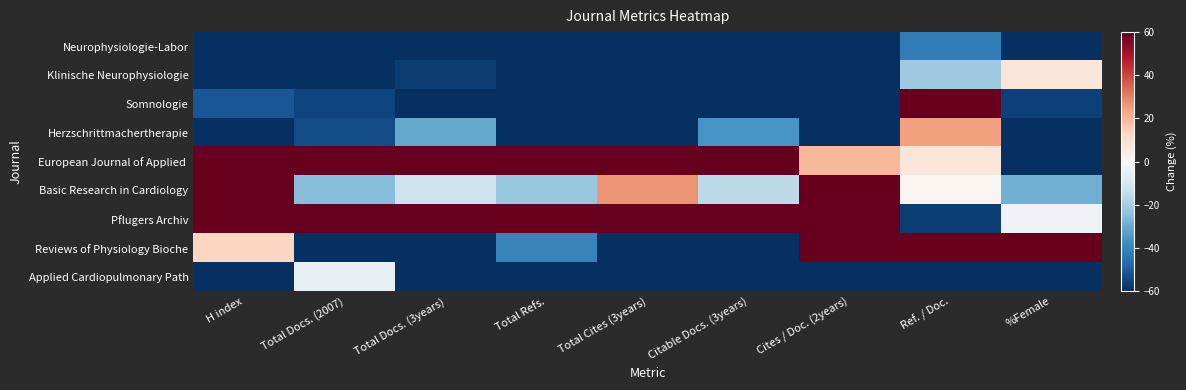

Rank the series at Cites / Doc. (2years) from highest to lowest value.

Reviews of Physiology Bioche, Basic Research in Cardiology, Pflugers Archiv, European Journal of Applied, Neurophysiologie-Labor, Klinische Neurophysiologie, Somnologie, Herzschrittmachertherapie, Applied Cardiopulmonary Path